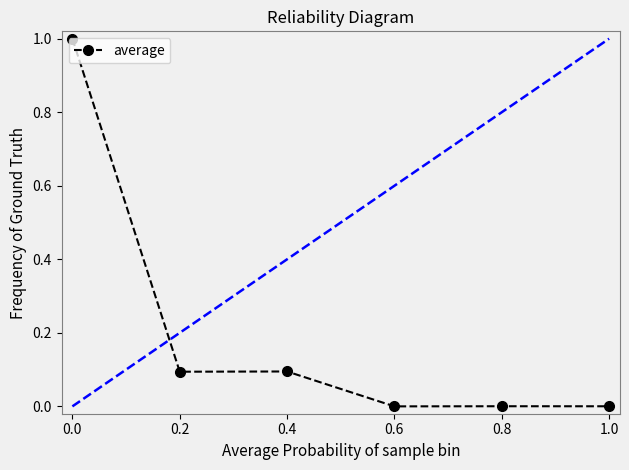

What is the greatest value displayed?

1.0